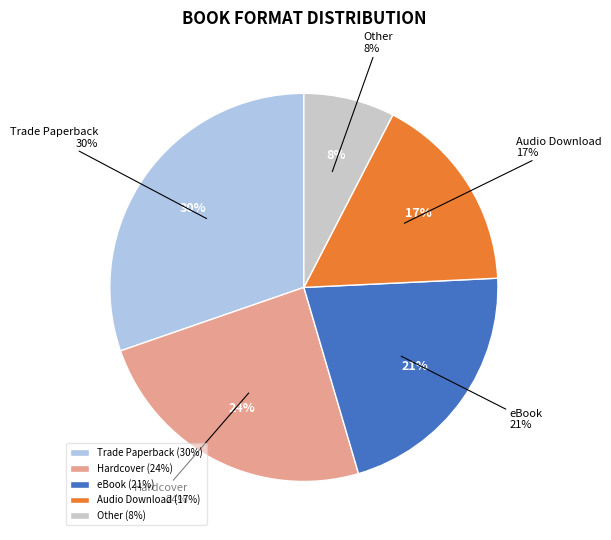

Is it true that Other is 22% of the pie?

False